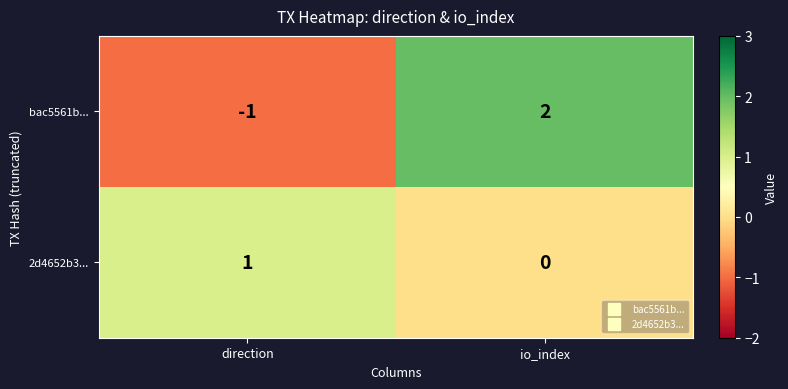

At which label is 2d4652b3... closest to 0?

io_index